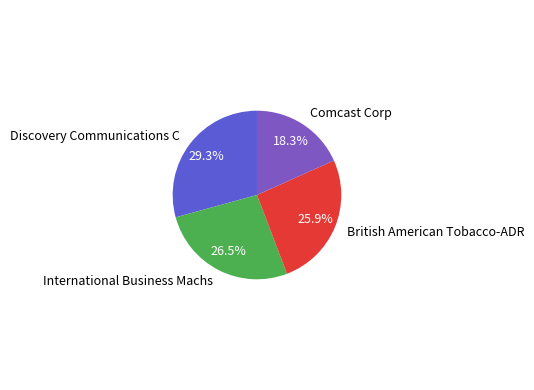

Rank the categories by value from highest to lowest.

Discovery Communications C, International Business Machs, British American Tobacco-ADR, Comcast Corp